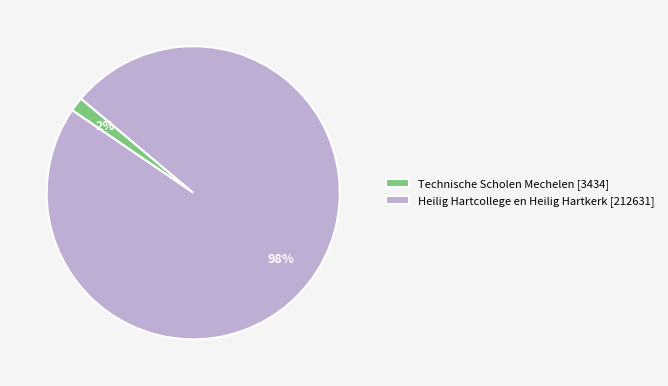

What percentage is the Heilig Hartcollege en Heilig Hartkerk slice, to the nearest percent?

98%